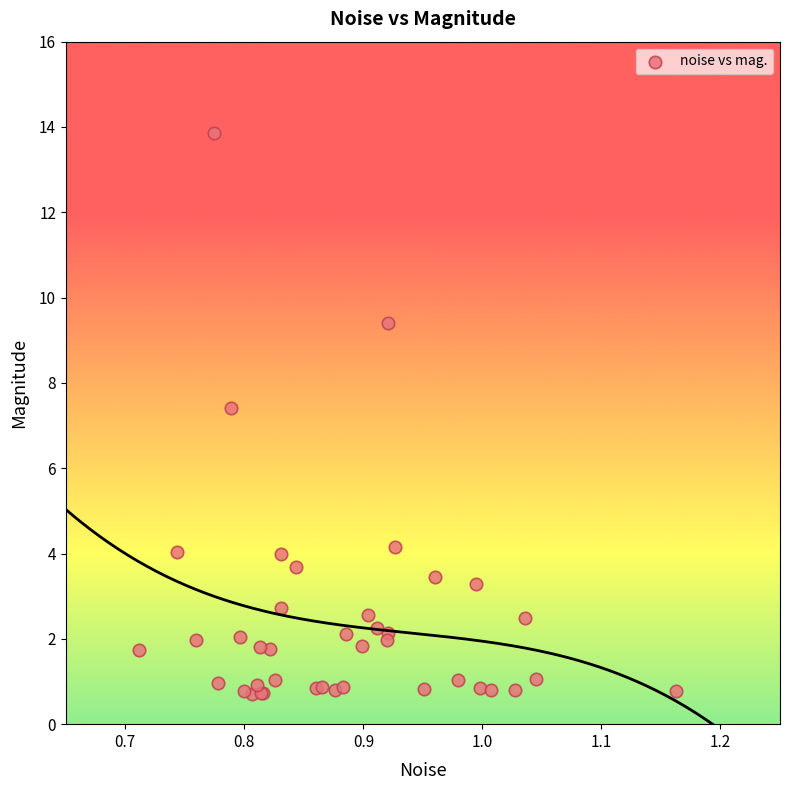

What Y value in the scatter plot is closest to 7?

7.4